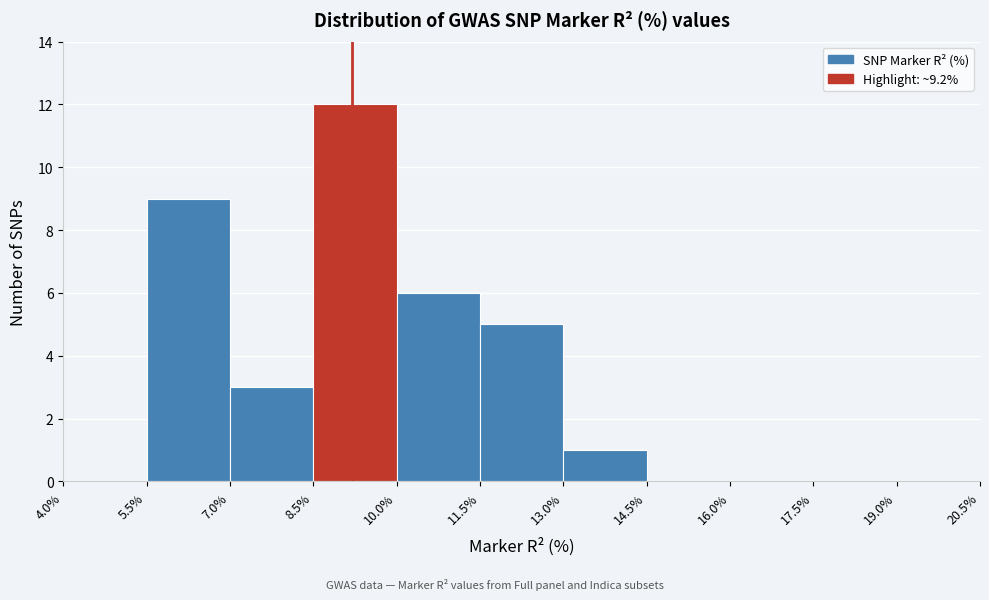

Reading left to right, transcribe this chart: for each bar, give the range it covers on the x-axis and its height. The values are not printed on the chart, so give them approximately, as read against the axis.

4.0% to 5.5%: 0
5.5% to 7.0%: 9
7.0% to 8.5%: 3
8.5% to 10.0%: 12
10.0% to 11.5%: 6
11.5% to 13.0%: 5
13.0% to 14.5%: 1
14.5% to 16.0%: 0
16.0% to 17.5%: 0
17.5% to 19.0%: 0
19.0% to 20.5%: 0